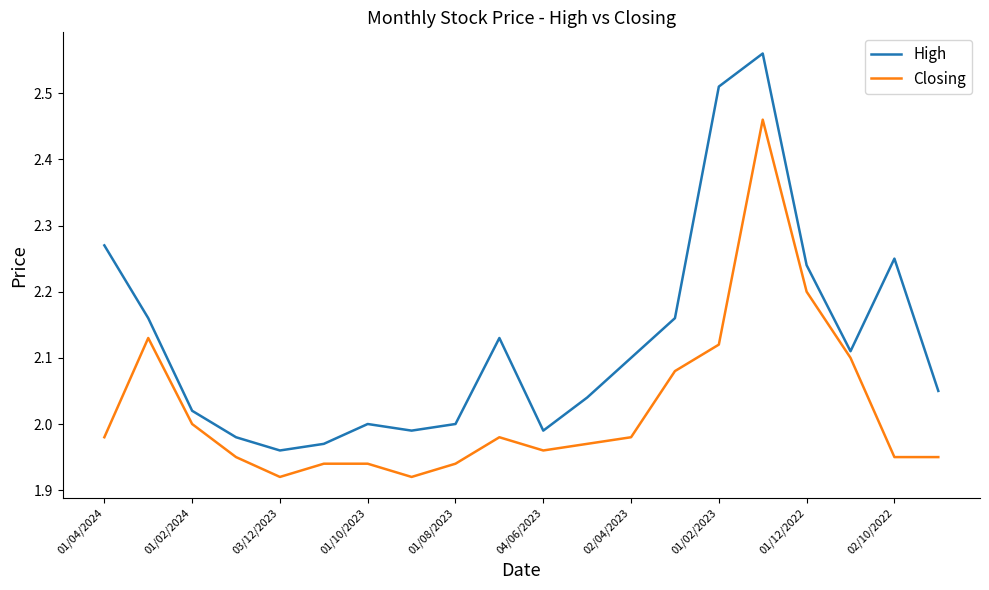

List the series in order of their overall mean, lowest first.

Closing, High